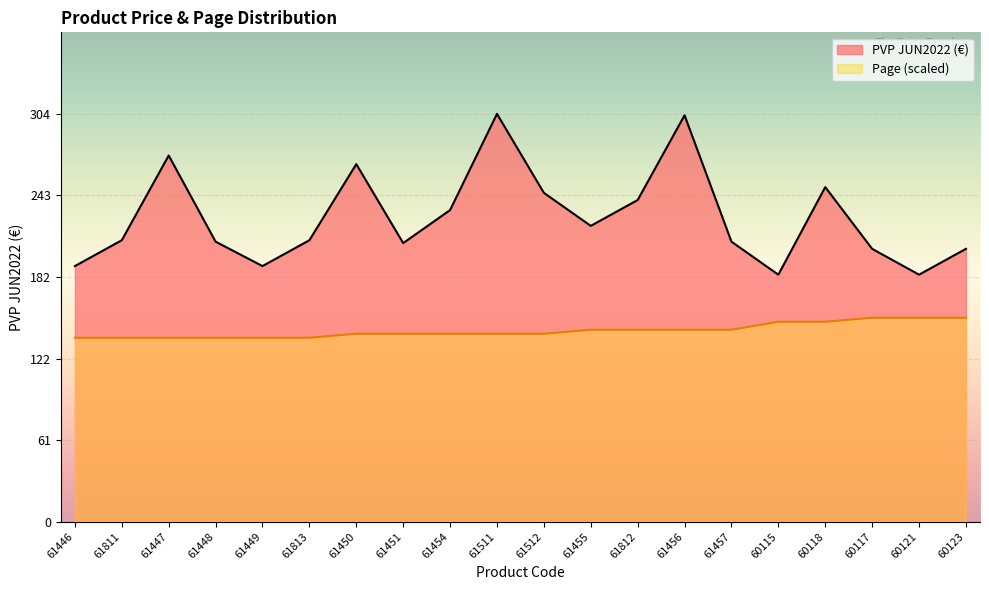

How many lines are shown in the chart?

2